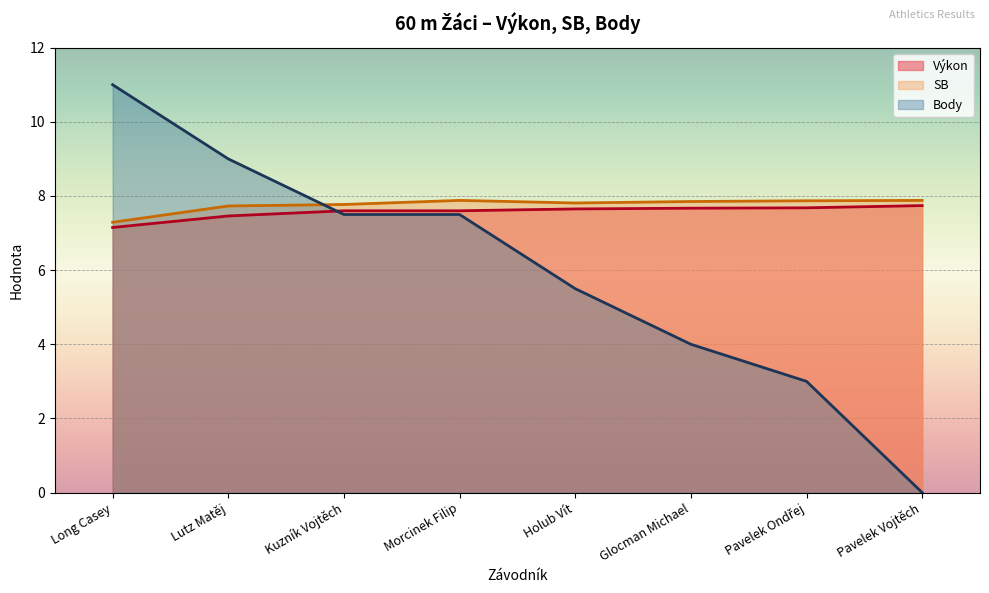

Which category has the lowest value across all series?

Pavelek Vojtěch